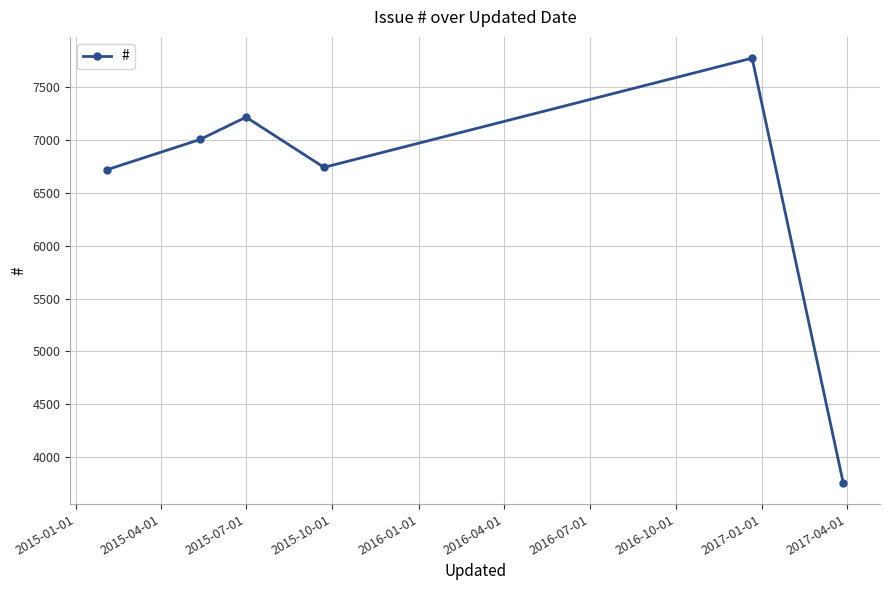

How many interior local peaks (higher than both neighbors) does the data have?

2